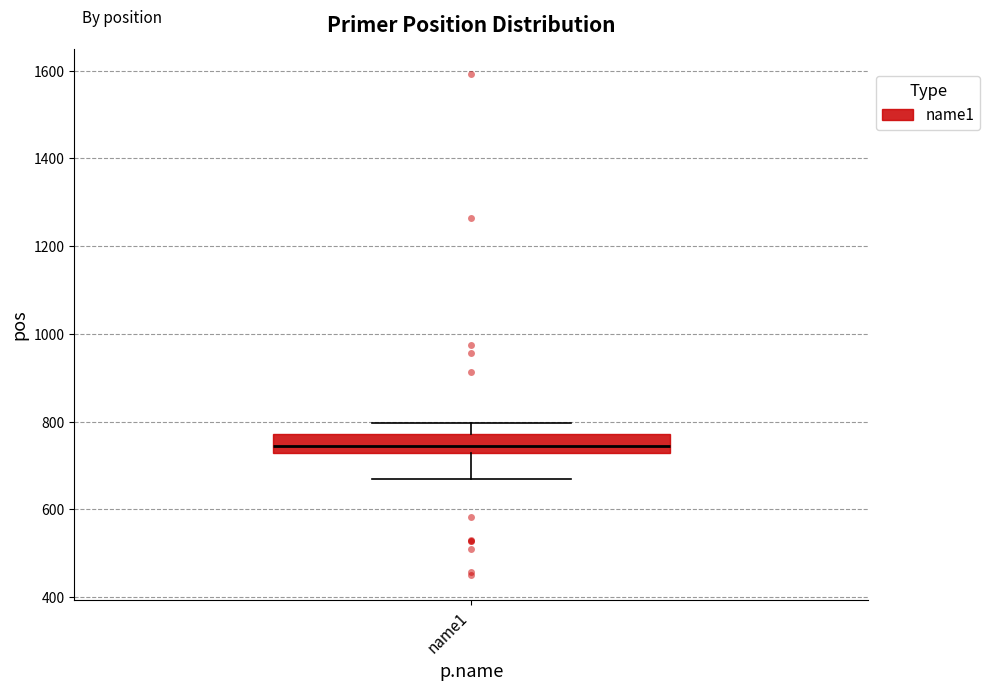

Read this box plot against the y-axis: the position of the median line, the range covered by the box, and the ends of both whiskers. The values are not printed on the chart, so give them approximately, as read against the axis.

median 740, box 720 to 780, whiskers 680 to 800